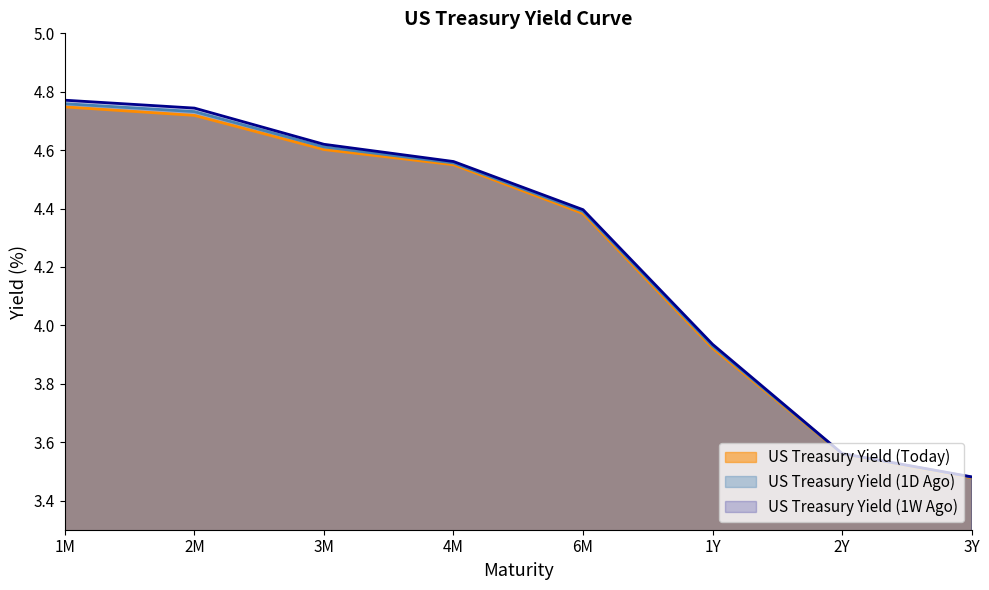

The value of US Treasury Yield (1D Ago) at 2Y is 3.6. True or false?

True